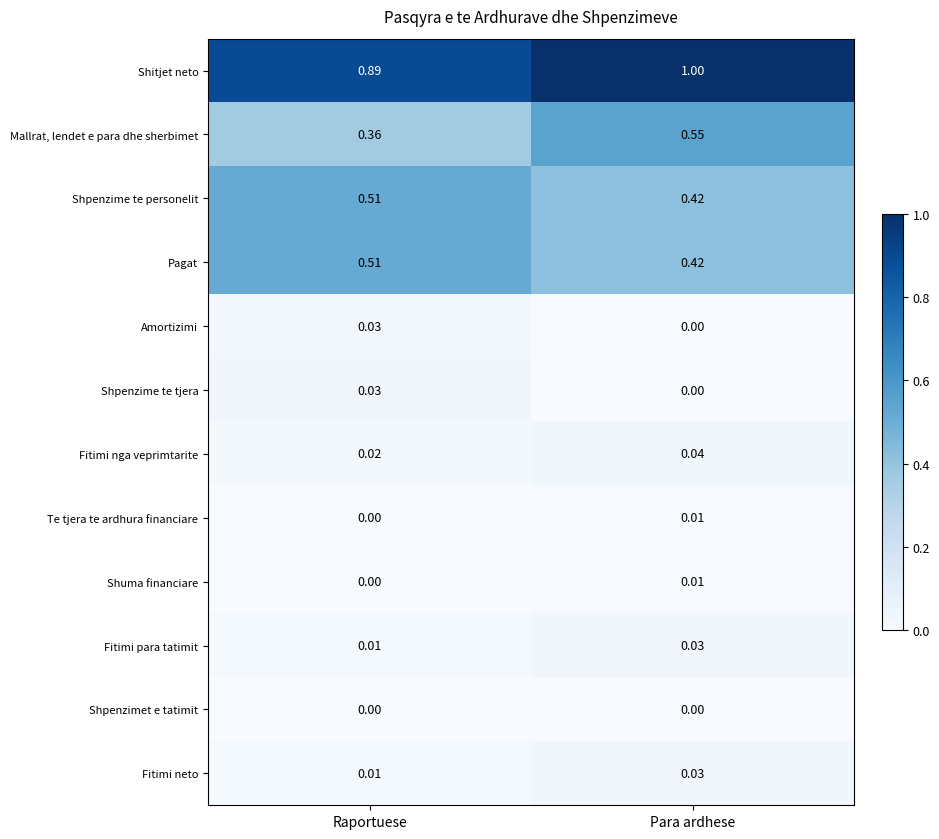

Which category has the lowest value in the Fitimi nga veprimtarite series?

Raportuese